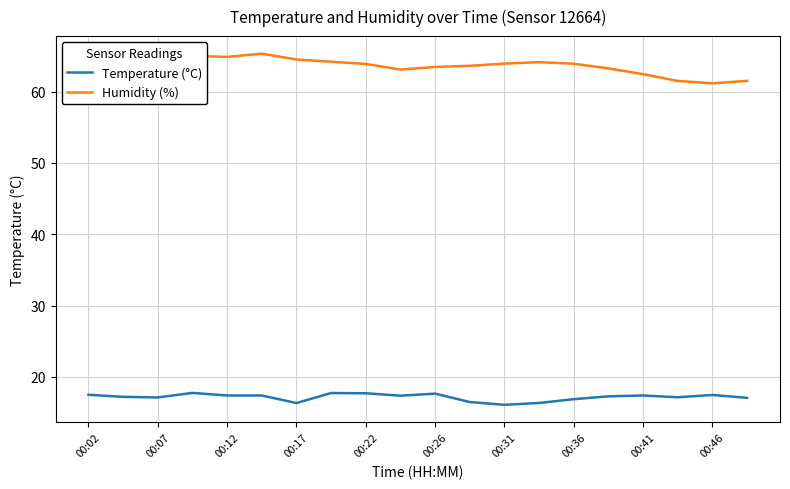

List the series in order of their peak value, highest first.

Humidity (%), Temperature (°C)